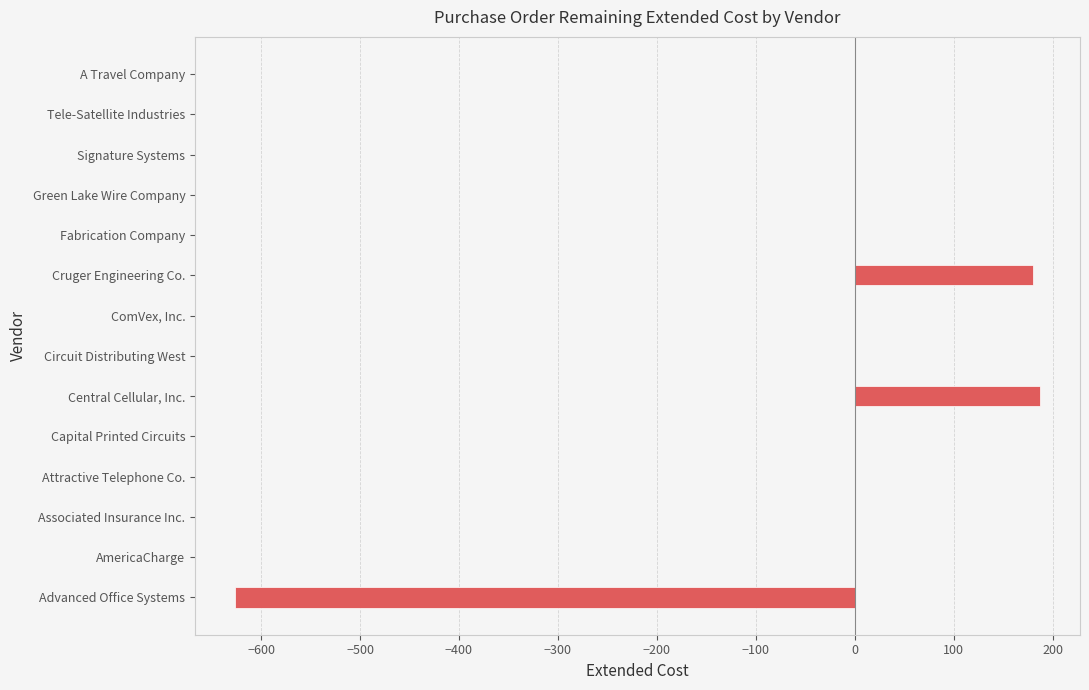

Reading bottom to top, transcribe all the data shown in this chart.

Advanced Office Systems=-626.1	AmericaCharge=0.0	Associated Insurance Inc.=0.0	Attractive Telephone Co.=0.0	Capital Printed Circuits=0.0	Central Cellular, Inc.=187.1	Circuit Distributing West=0.0	ComVex, Inc.=0.0	Cruger Engineering Co.=180.5	Fabrication Company=0.0	Green Lake Wire Company=0.0	Signature Systems=0.0	Tele-Satellite Industries=0.0	A Travel Company=0.0